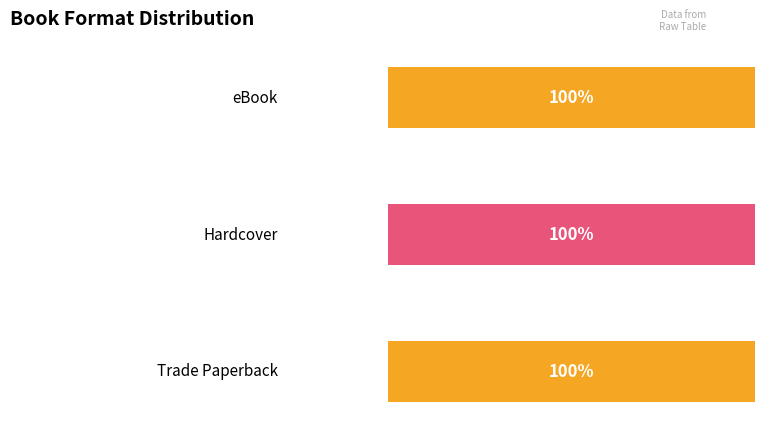

The value of eBook at Risked is 104020840. True or false?

False